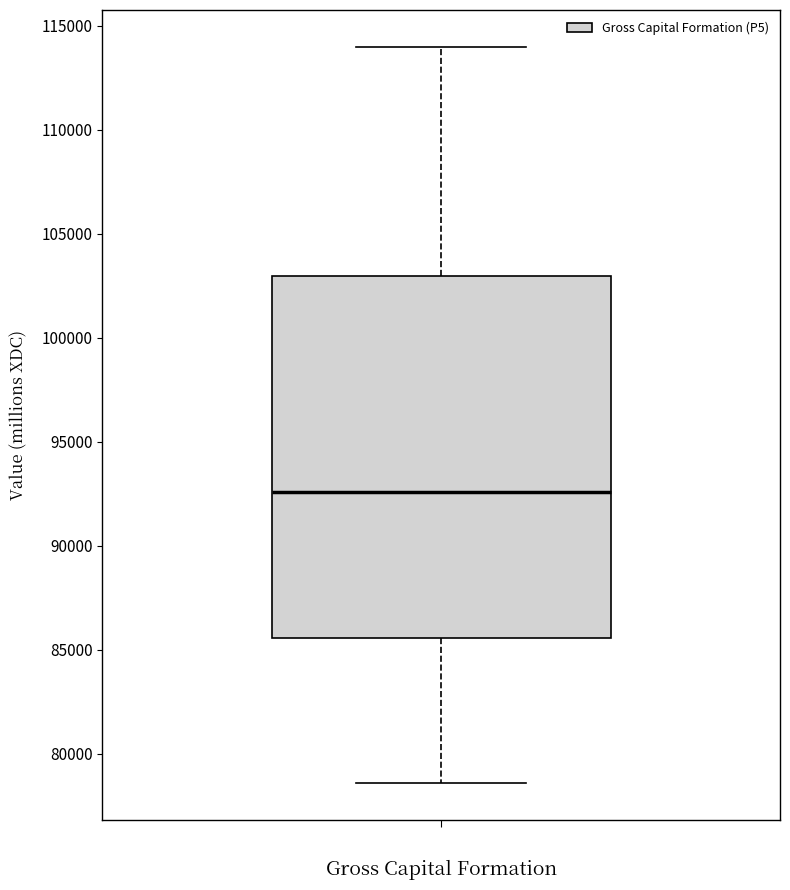

Where does the upper whisker of the box end on the y-axis? The values are not printed on the chart, so give them approximately, as read against the axis.

114000